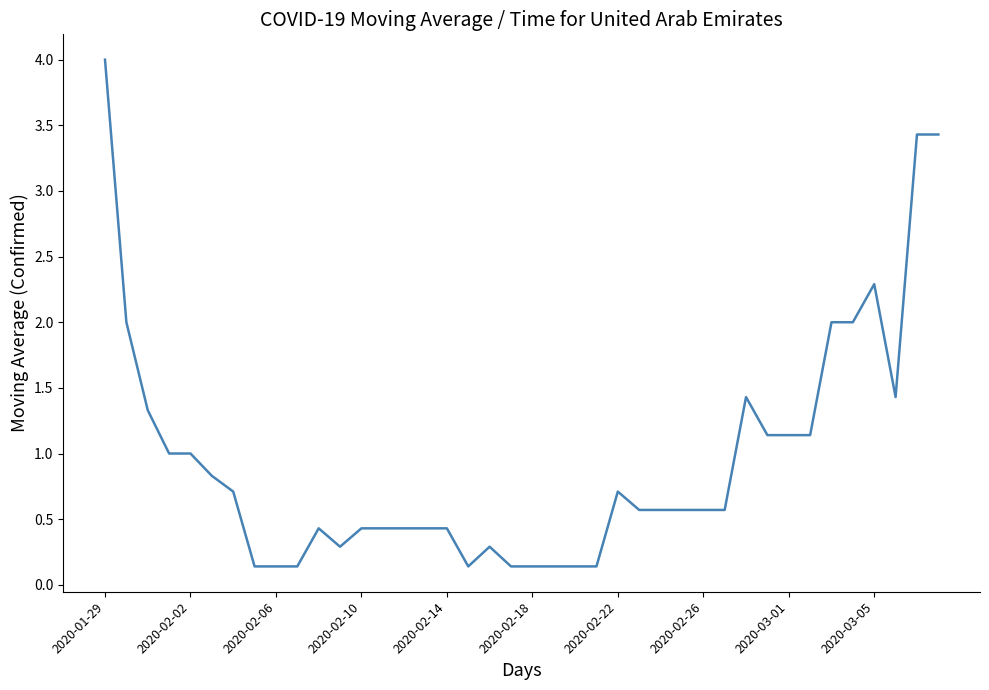

Is this an area chart (filled region under the line)?

No